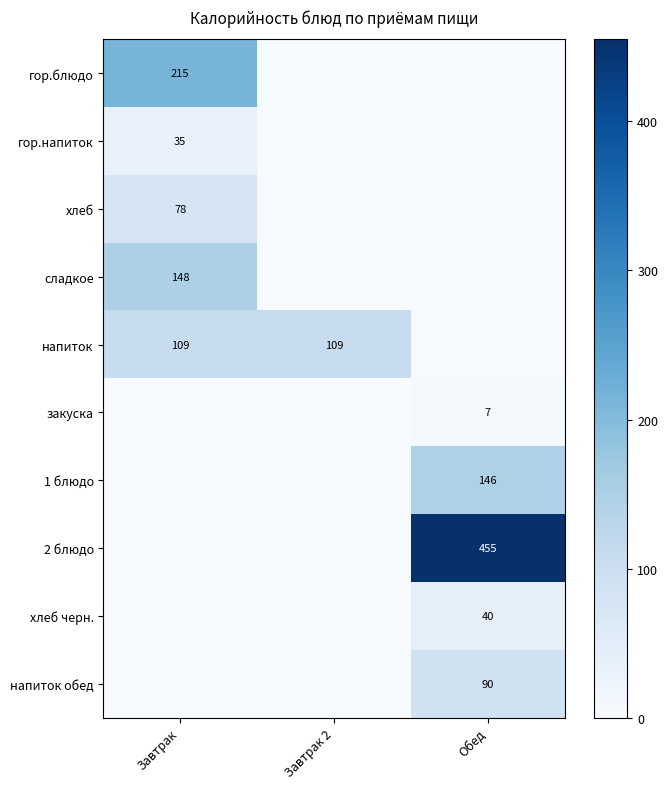

How many series are shown in this chart?

10